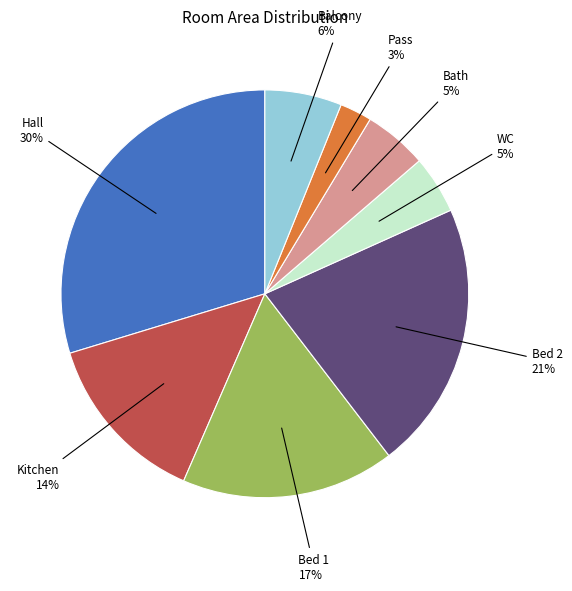

Is there a majority slice in this chart?

No